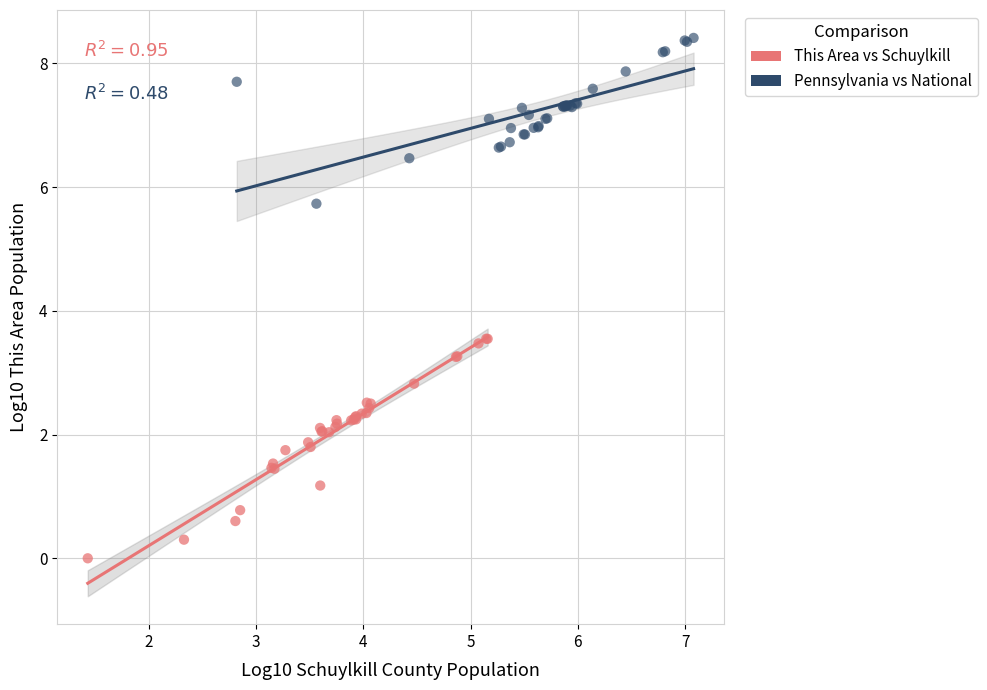

Which series reaches the minimum Y coordinate?

This Area vs Schuylkill